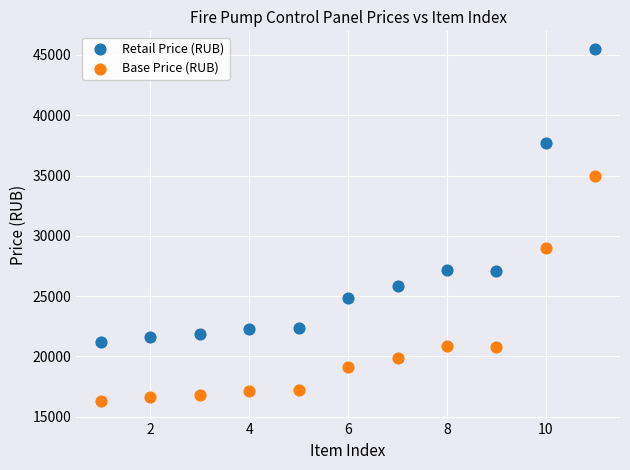

Across all data points, what is the range of Y values (max minus min)?

29200